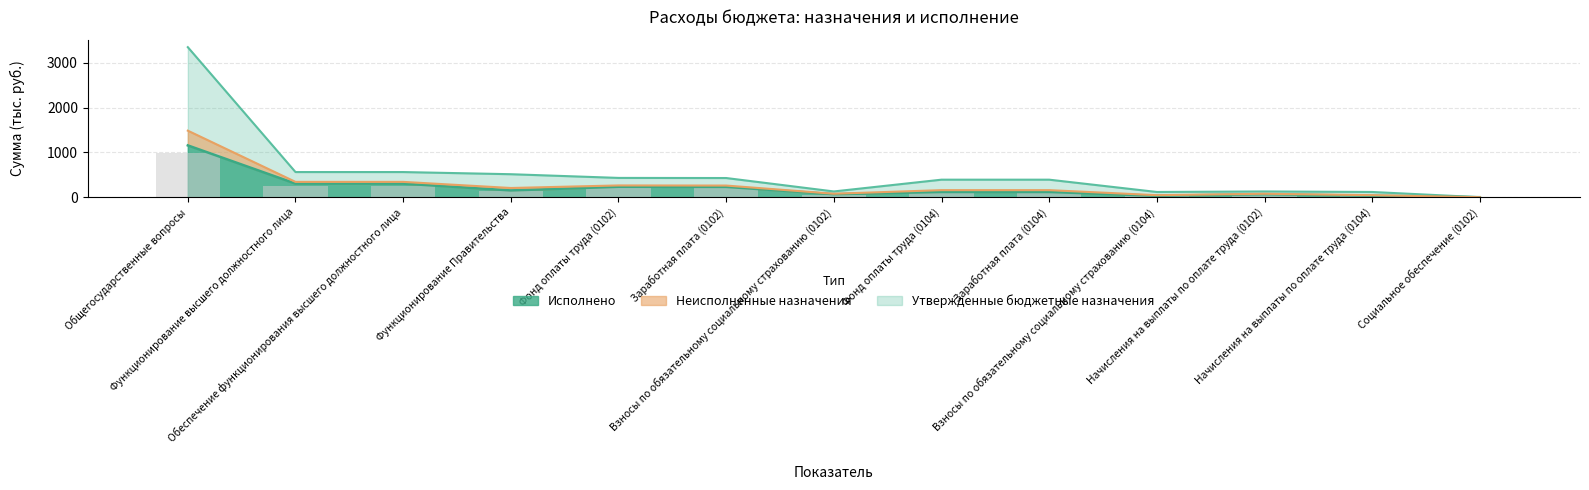

What is the difference between the maximum and minimum values in the Исполнено series?

981.7